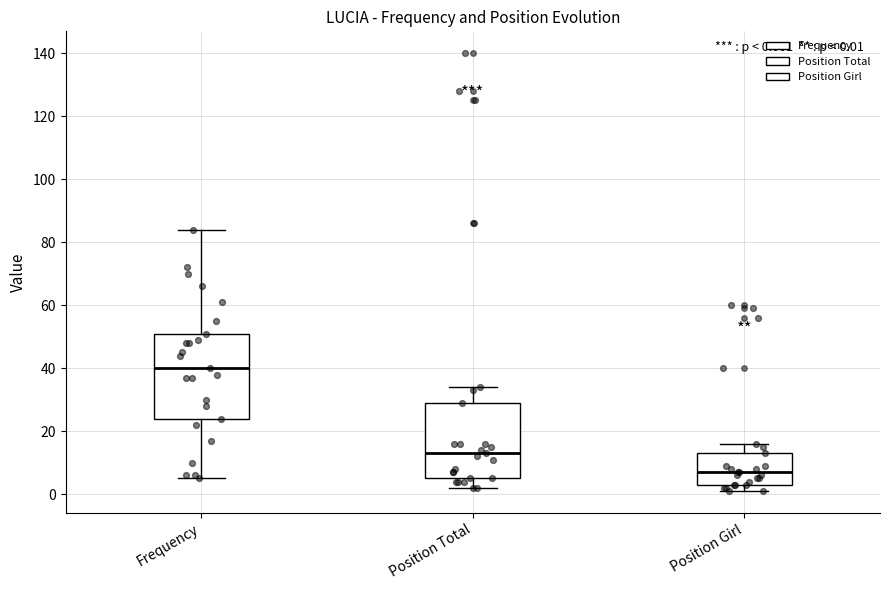

Which box's median line is the lowest?

Position Girl